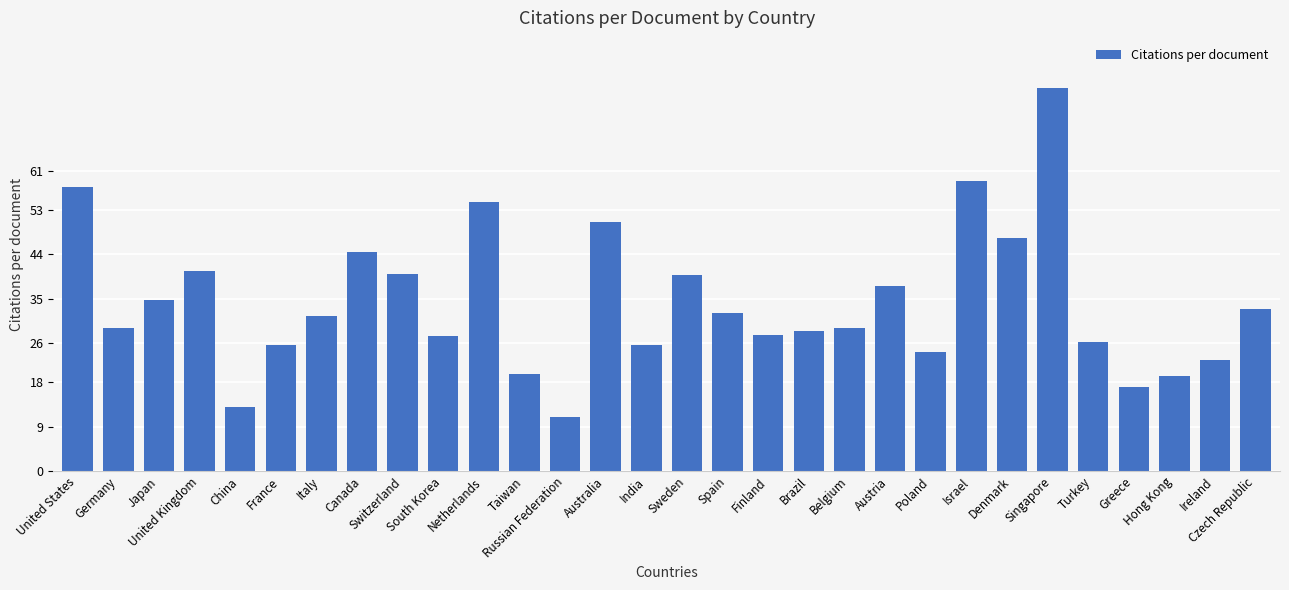

Are the bars grouped side by side (vs. stacked)?

No